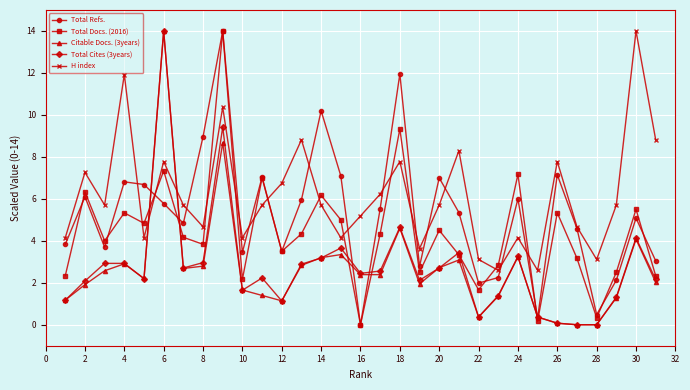

True or false: H index and Total Cites (3years) intersect in this chart.

True